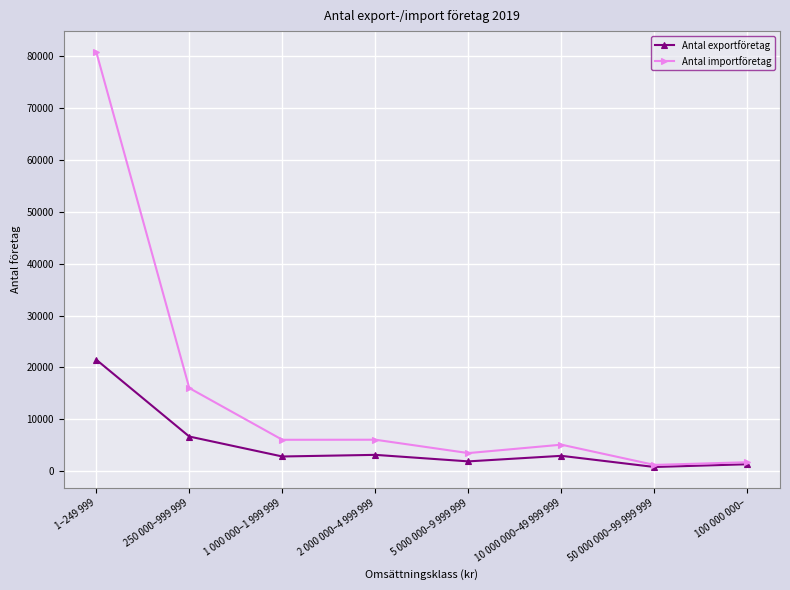

Which series changed the most between 1 000 000–1 999 999 and 5 000 000–9 999 999?

Antal importföretag